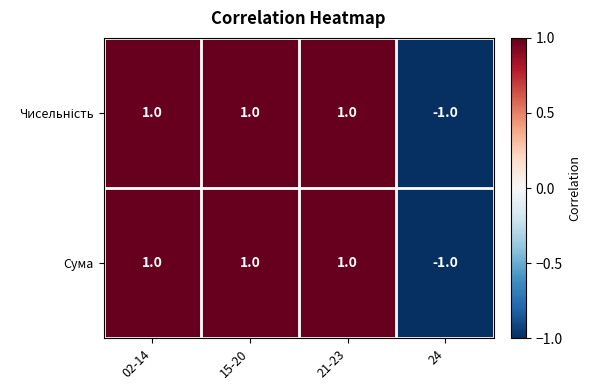

Which label corresponds to the smallest value in the chart?

24